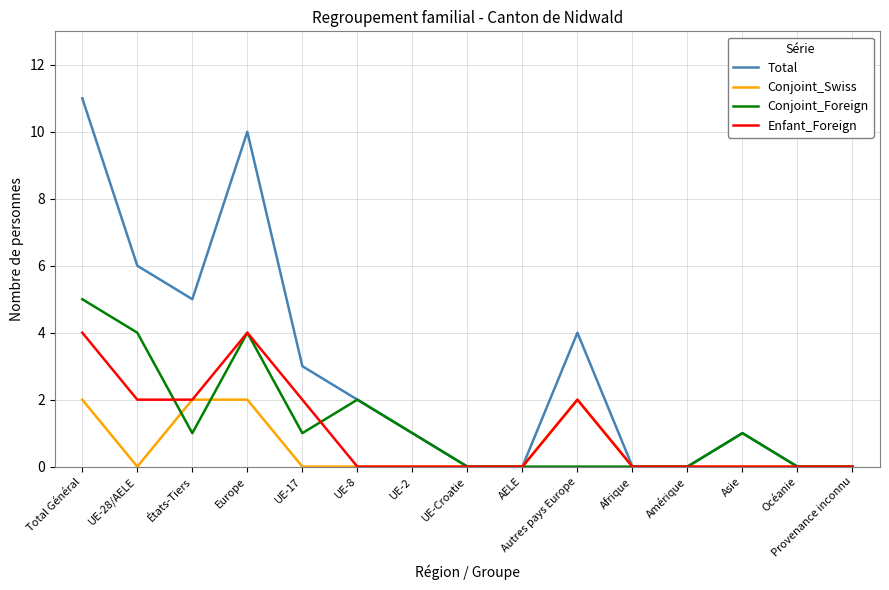

Between which two adjacent categories do Enfant_Foreign and Conjoint_Foreign first intersect?

UE-28/AELE and États-Tiers